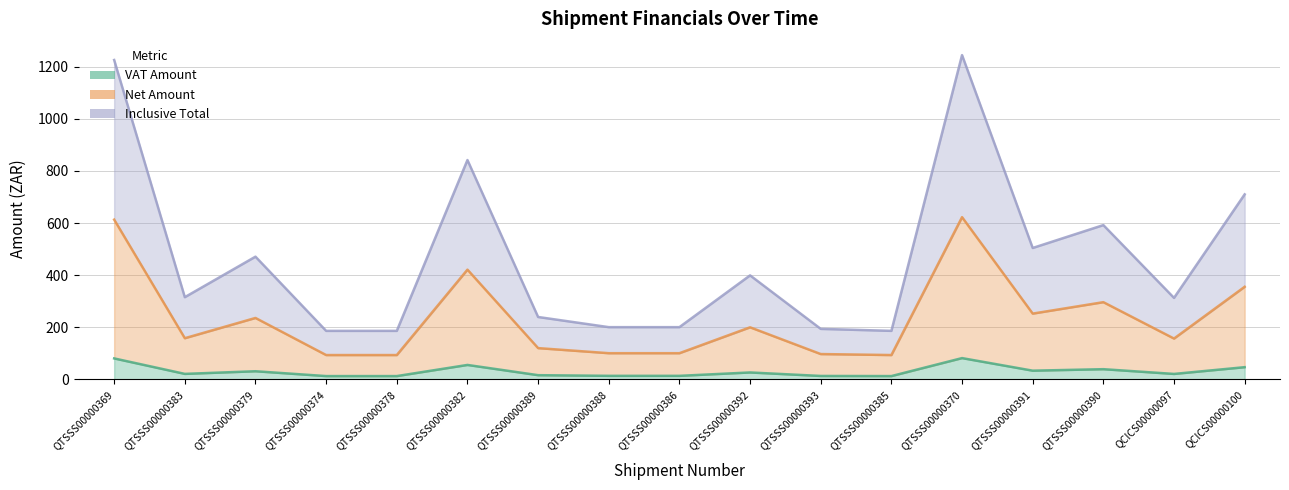

Rank the series by their maximum value, from lowest to highest.

VAT Amount, Net Amount, Inclusive Total